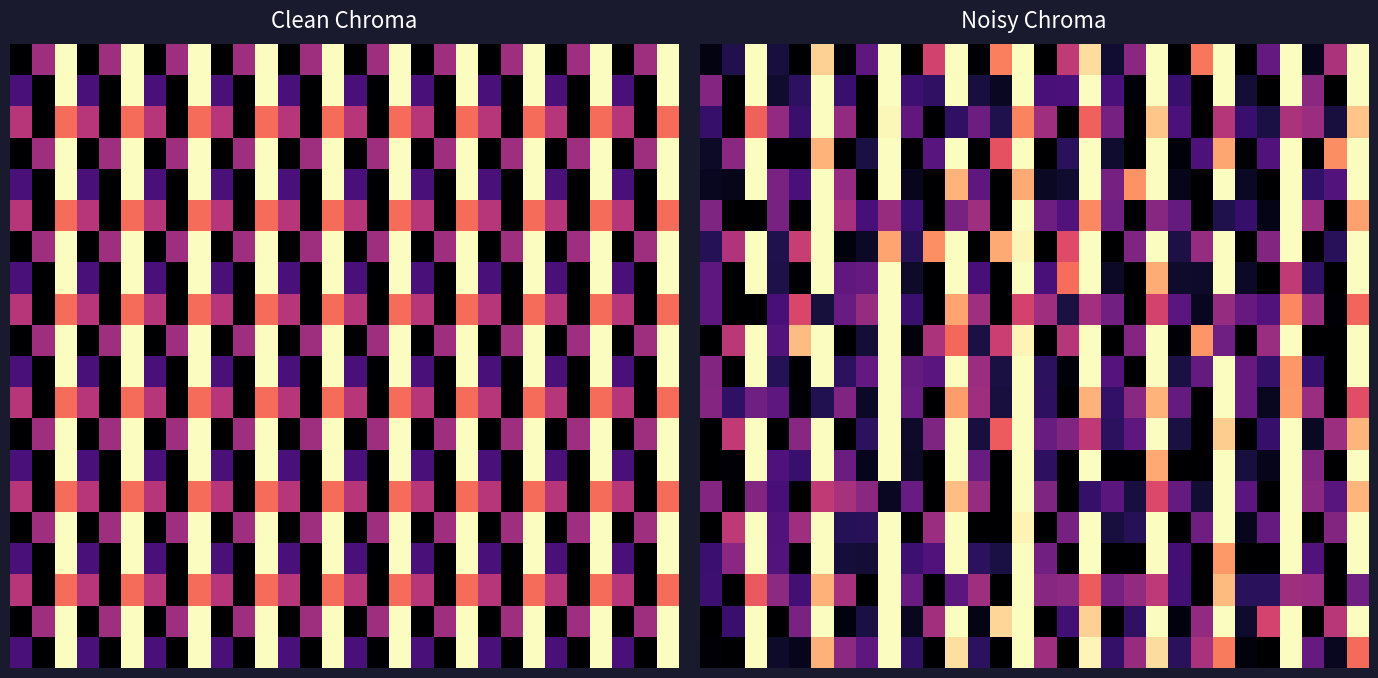

What is the difference between the highest and lowest values at 28?

0.8